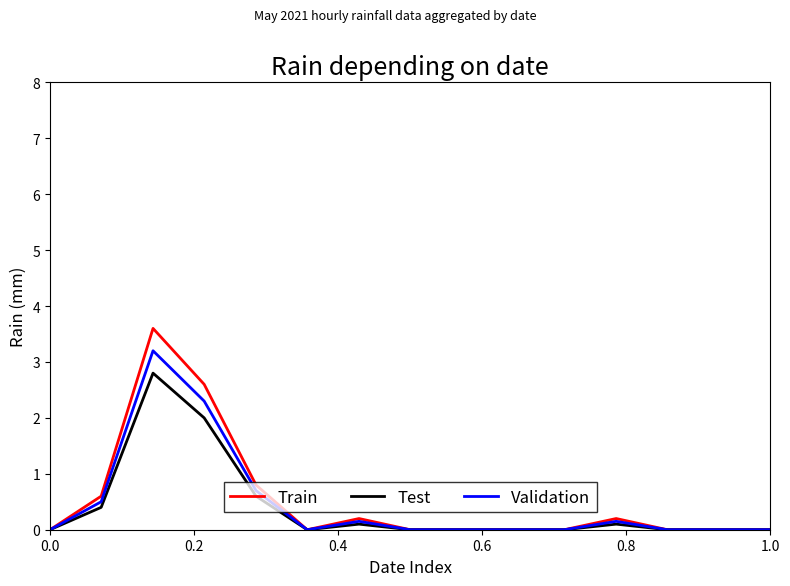

Which series has the largest range (max minus min)?

Train